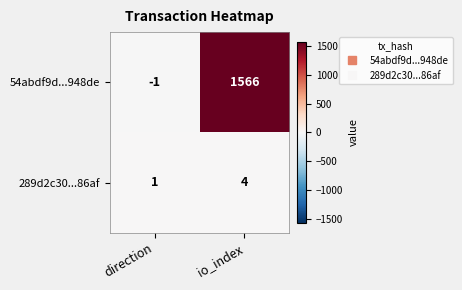

At which label does 54abdf9d...948de reach its minimum?

direction